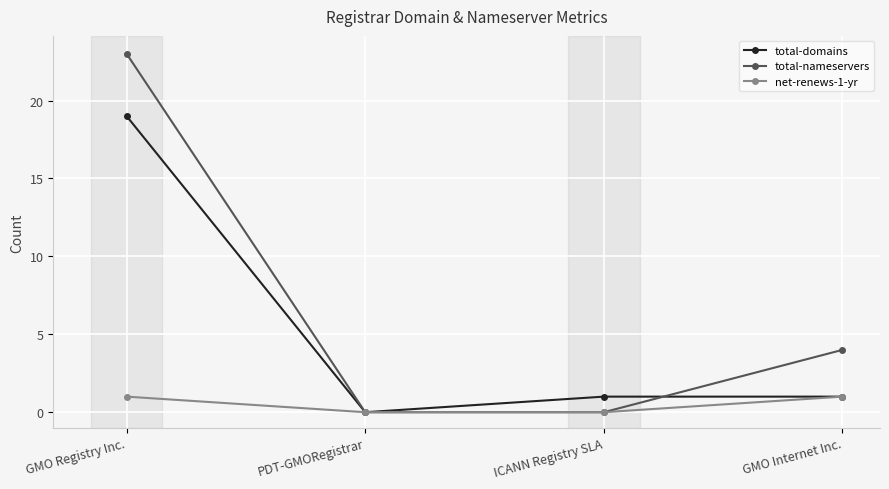

Is it true that net-renews-1-yr equals 0 at PDT-GMORegistrar?

True